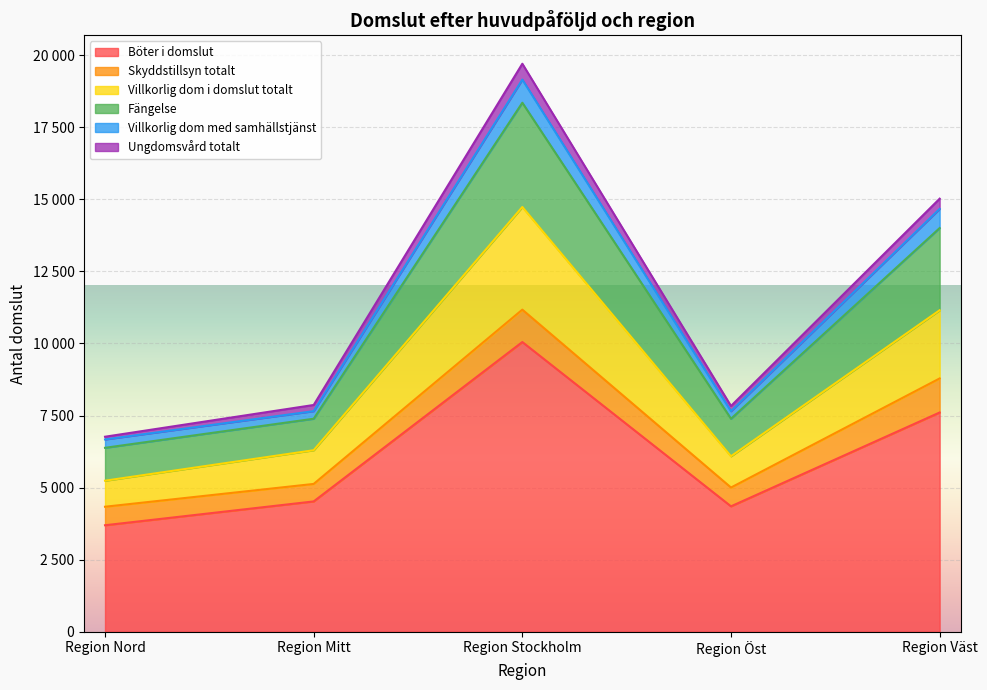

What is the value of the Böter i domslut point at the 3rd from the left?

10048